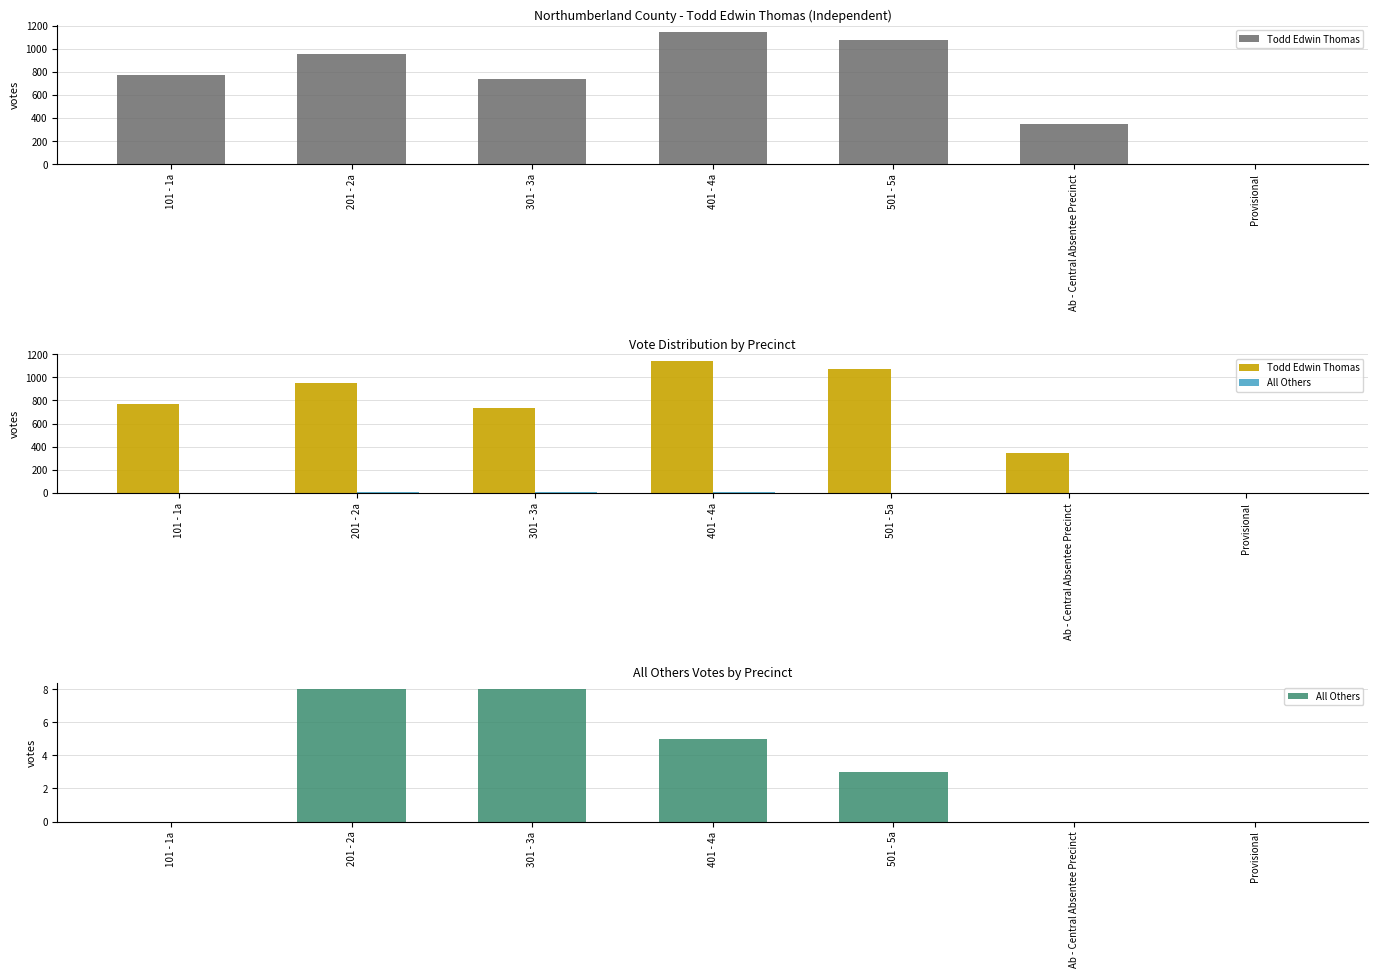

What is the sum of the All Others values at 201 - 2a and Ab - Central Absentee Precinct?

8